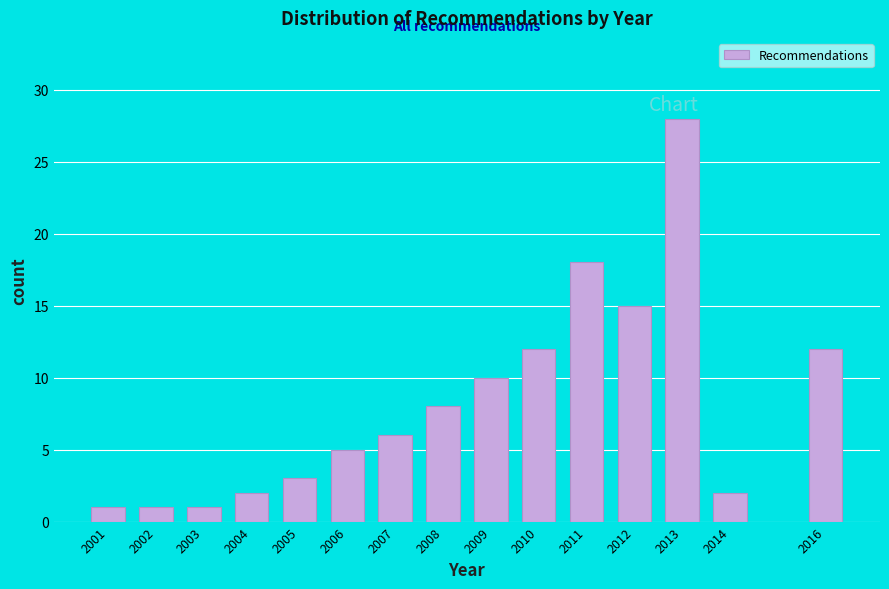

Reading left to right, what are all the values shown in this chart?

2001=1	2002=1	2003=1	2004=2	2005=3	2006=5	2007=6	2008=8	2009=10	2010=12	2011=18	2012=15	2013=28	2014=2	2016=12